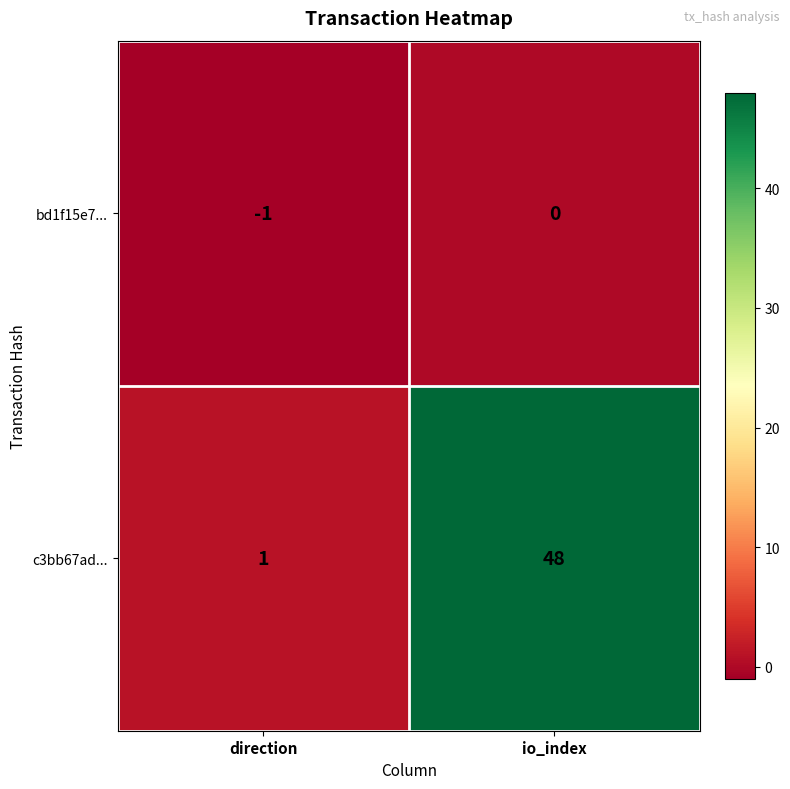

Rank the series by their maximum value, from lowest to highest.

bd1f15e7..., c3bb67ad...